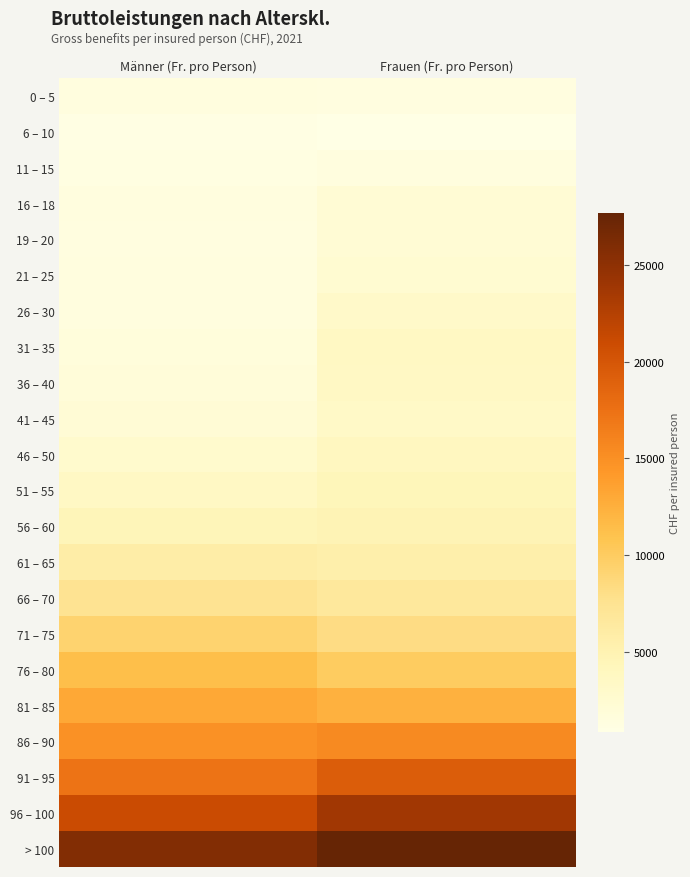

Which has a higher value, Männer (Fr. pro Person) or Frauen (Fr. pro Person)?

Männer (Fr. pro Person)